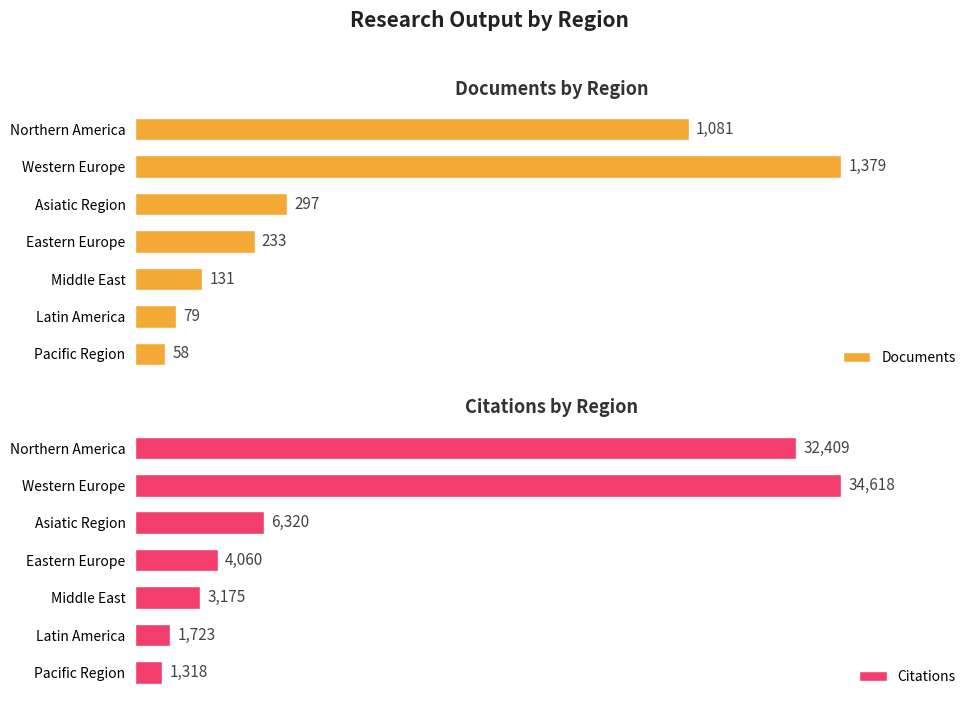

Does the chart contain any negative values?

No